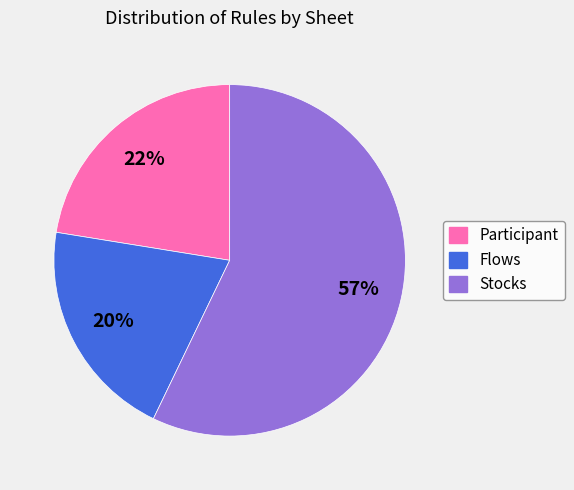

To the nearest percent, what is the difference between the largest and smallest slice percentages?

37%